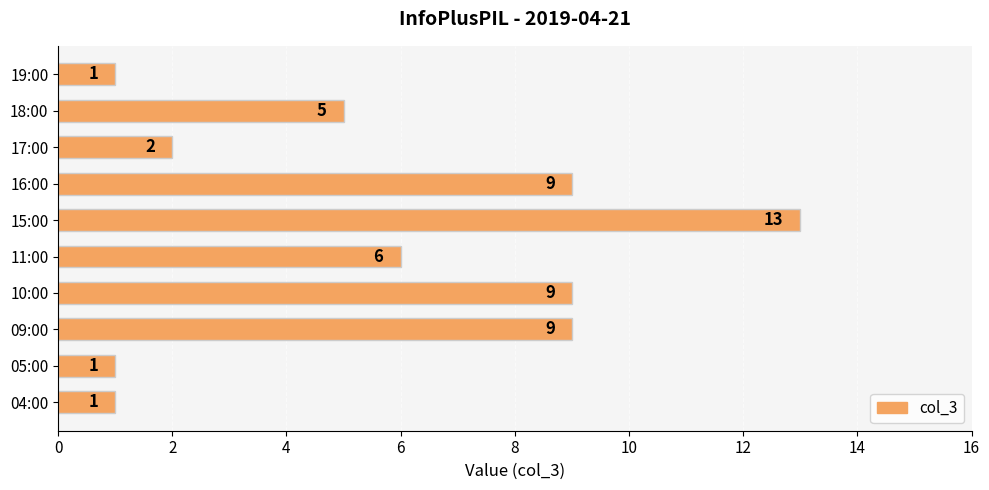

What is the ratio of the value at 10:00 to the value at 15:00?

0.7